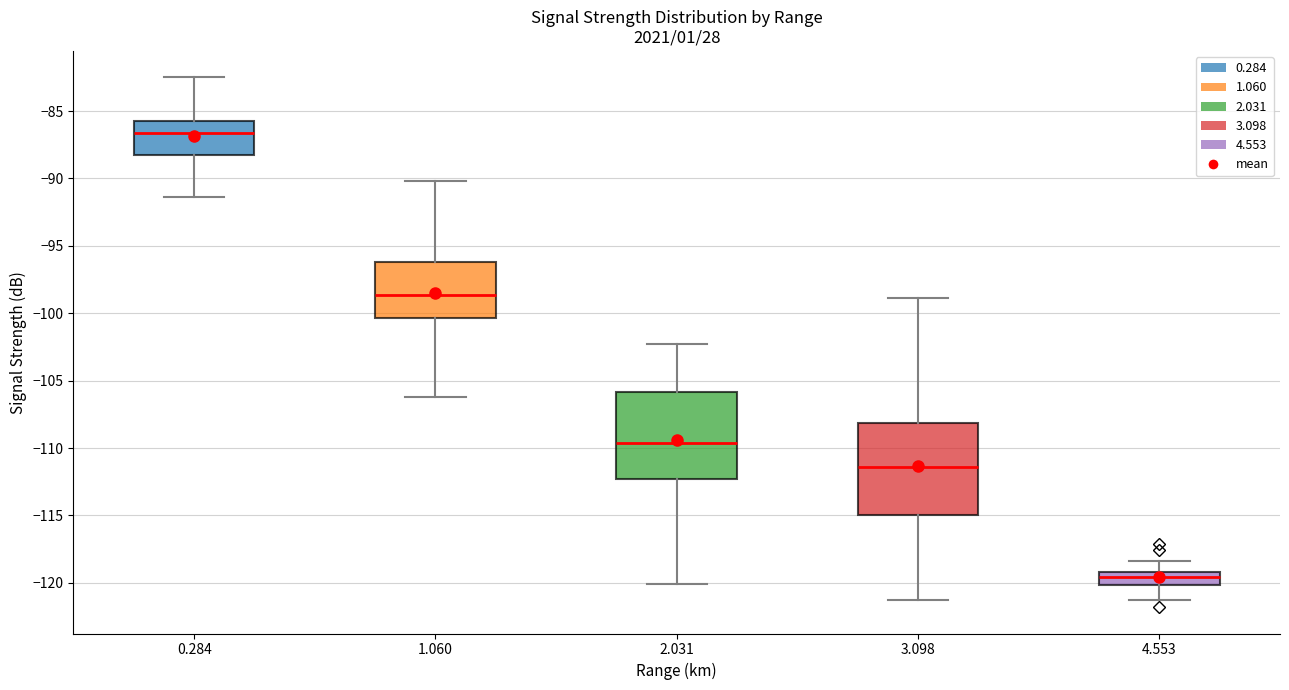

Reading left to right, read every box against the y-axis: the position of its median line, the range the box covers, and the ends of its whiskers. The values are not printed on the chart, so give them approximately, as read against the axis.

0.284: median -86.5, box -88.5 to -85.5, whiskers -91.5 to -82.5
1.060: median -98.5, box -100.5 to -96.0, whiskers -106.0 to -90.0
2.031: median -109.5, box -112.5 to -106.0, whiskers -120.0 to -102.5
3.098: median -111.5, box -115.0 to -108.0, whiskers -121.5 to -99.0
4.553: median -119.5, box -120.0 to -119.0, whiskers -121.5 to -118.5